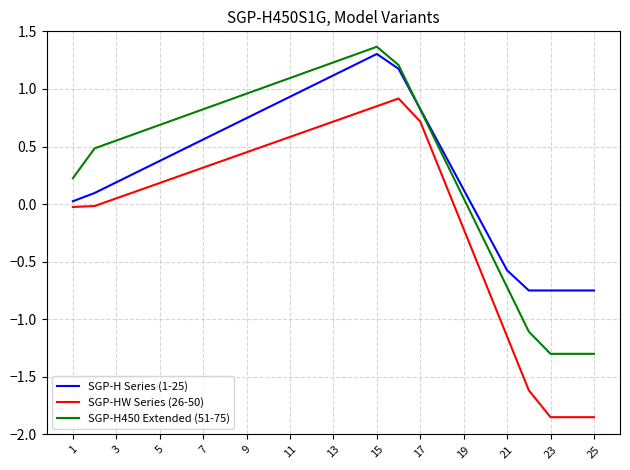

True or false: SGP-HW Series (26-50) and SGP-H450 Extended (51-75) intersect in this chart.

False